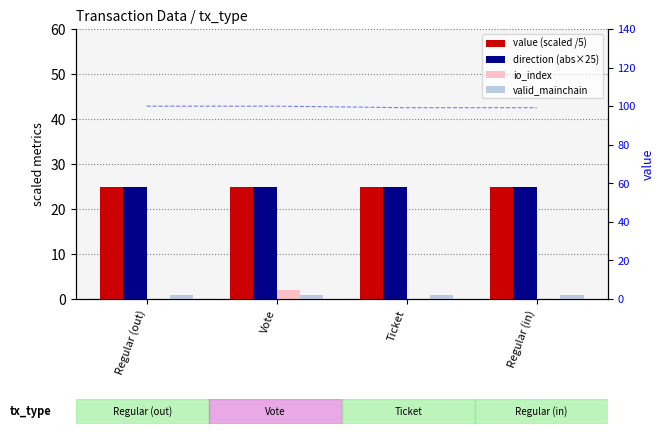

What is the greatest value displayed?

25.0